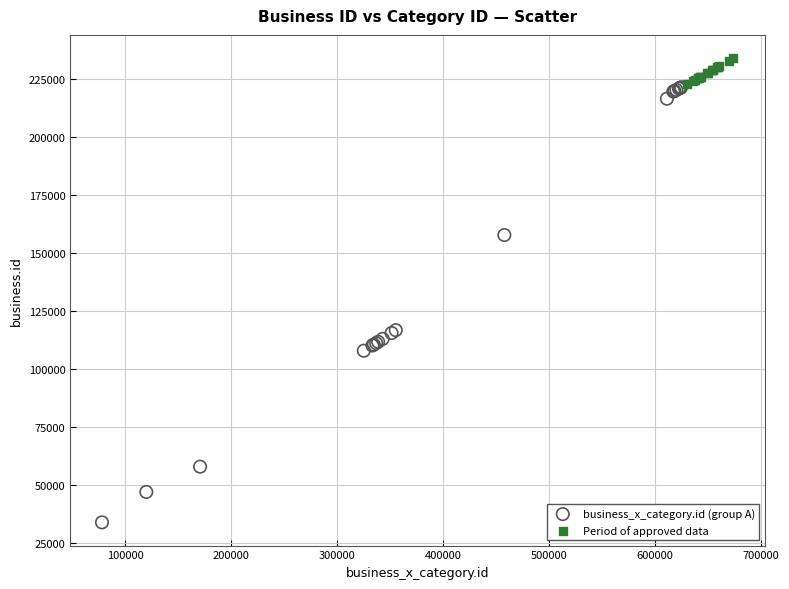

Which series reaches the minimum Y coordinate?

business_x_category.id (group A)